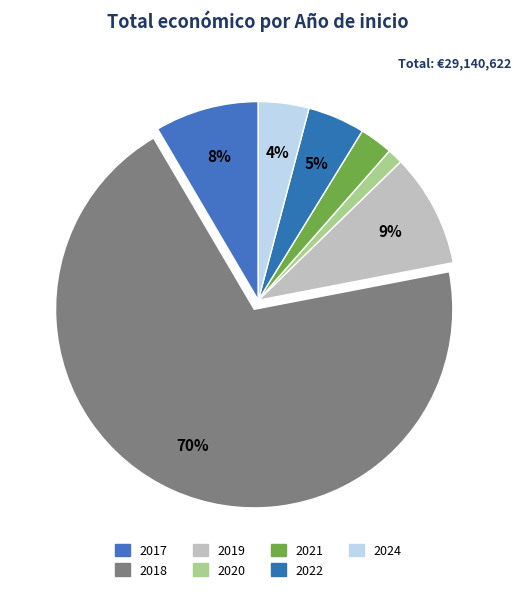

How many segments does this pie chart have?

7